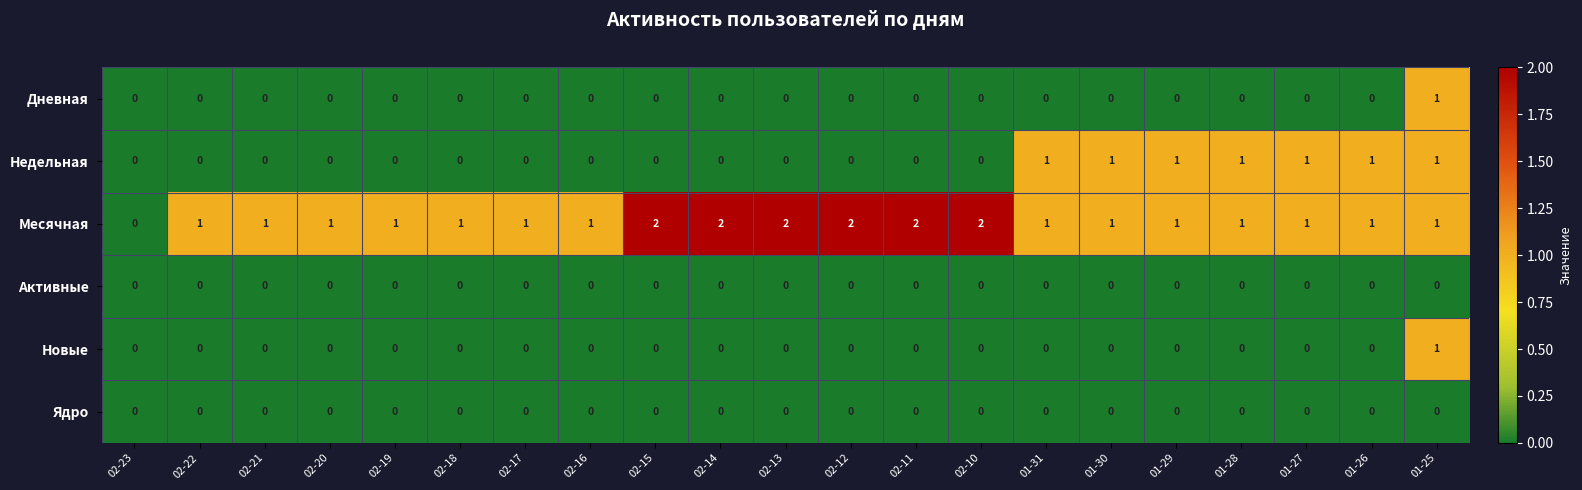

Which category has the lowest value in the Месячная series?

02-23